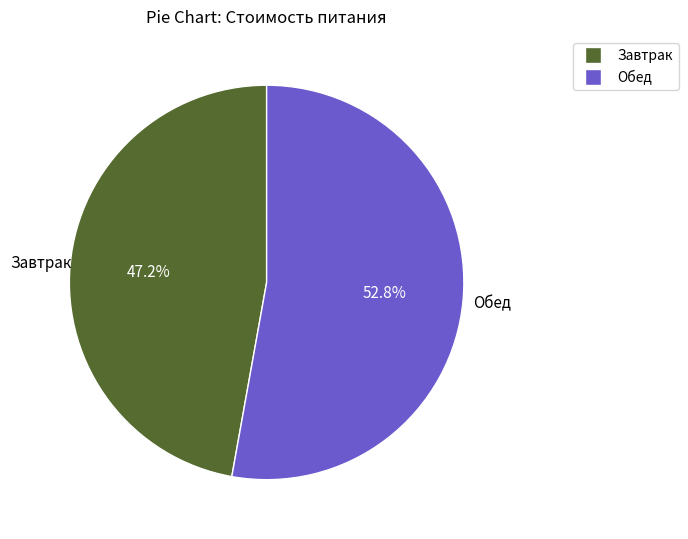

Is Завтрак the majority of the pie?

No